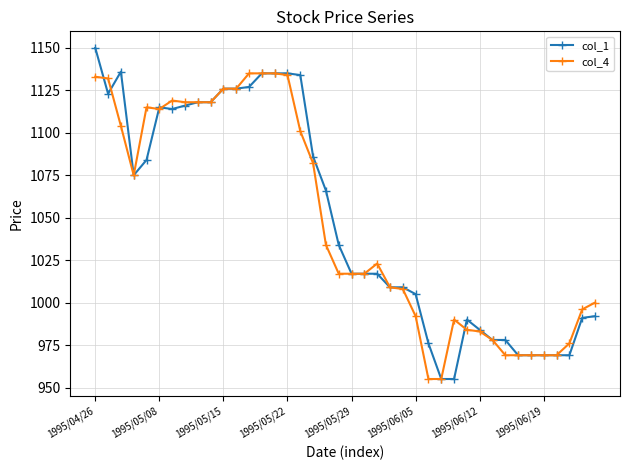

What is the minimum value shown in the chart?

955